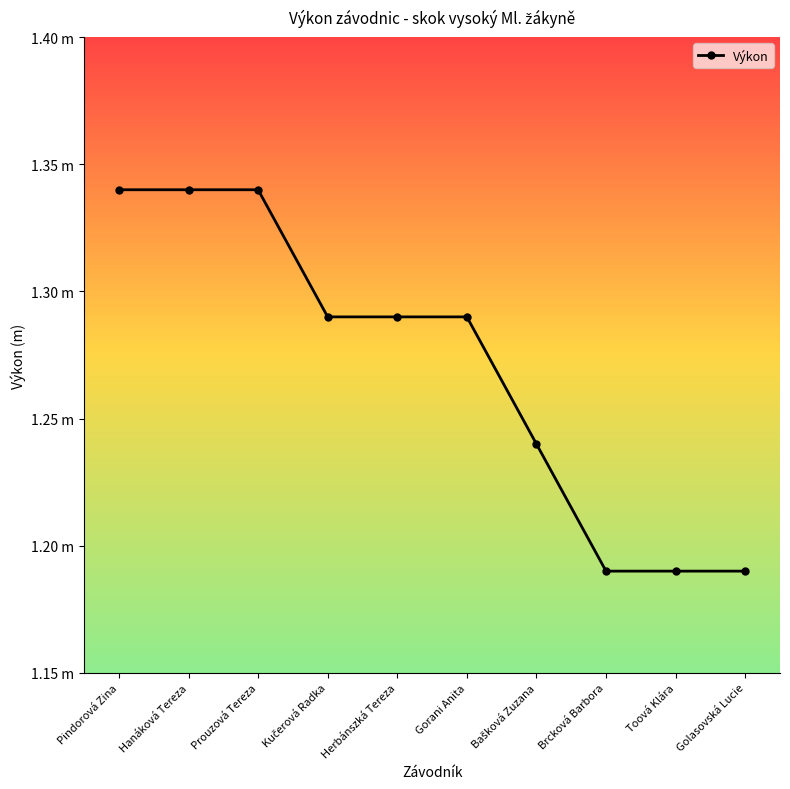

True or false: the data has more than 0 interior local peaks.

False